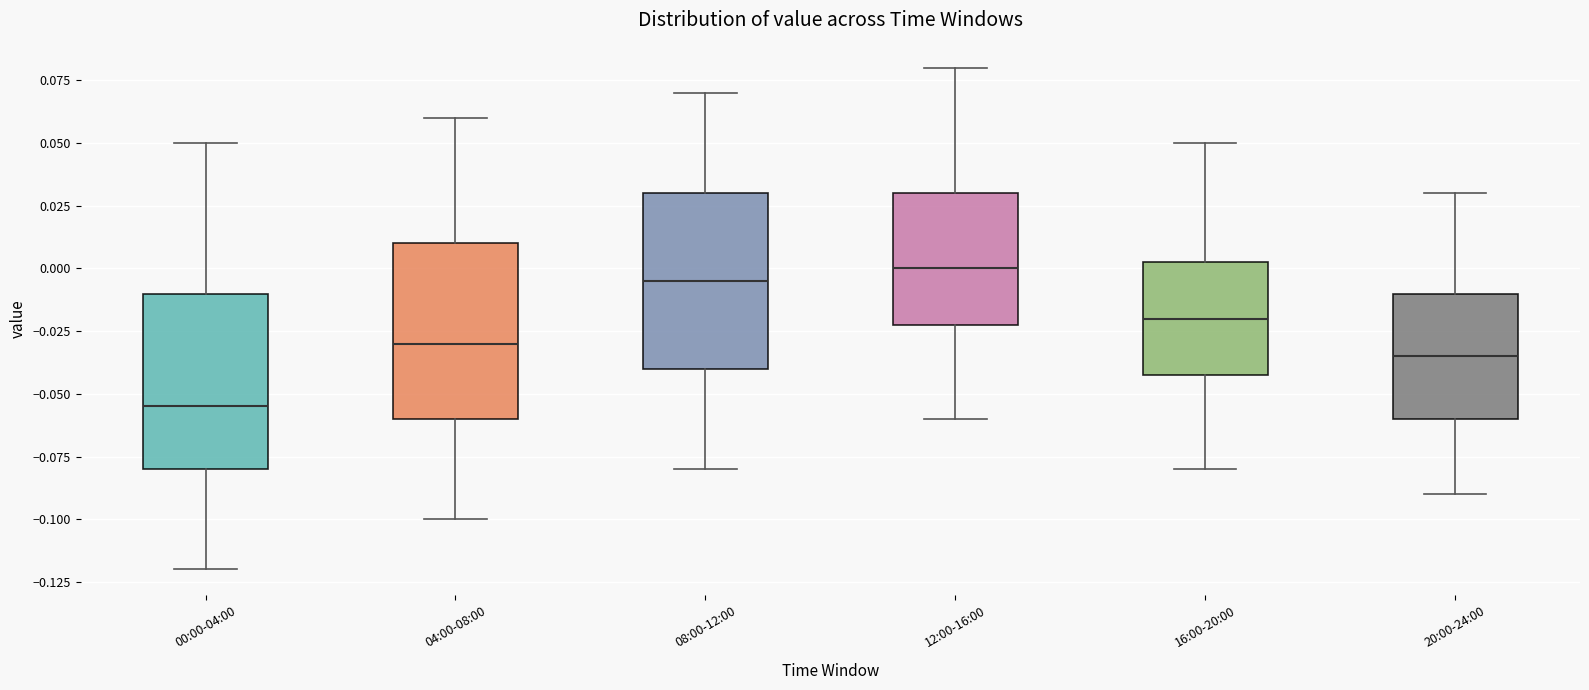

Reading left to right, read every box against the y-axis: the position of its median line, the range the box covers, and the ends of its whiskers. The values are not printed on the chart, so give them approximately, as read against the axis.

00:00-04:00: median -0.055, box -0.080 to -0.010, whiskers -0.120 to 0.050
04:00-08:00: median -0.030, box -0.060 to 0.010, whiskers -0.100 to 0.060
08:00-12:00: median -0.005, box -0.040 to 0.030, whiskers -0.080 to 0.070
12:00-16:00: median 0.000, box -0.020 to 0.030, whiskers -0.060 to 0.080
16:00-20:00: median -0.020, box -0.040 to 0.005, whiskers -0.080 to 0.050
20:00-24:00: median -0.035, box -0.060 to -0.010, whiskers -0.090 to 0.030